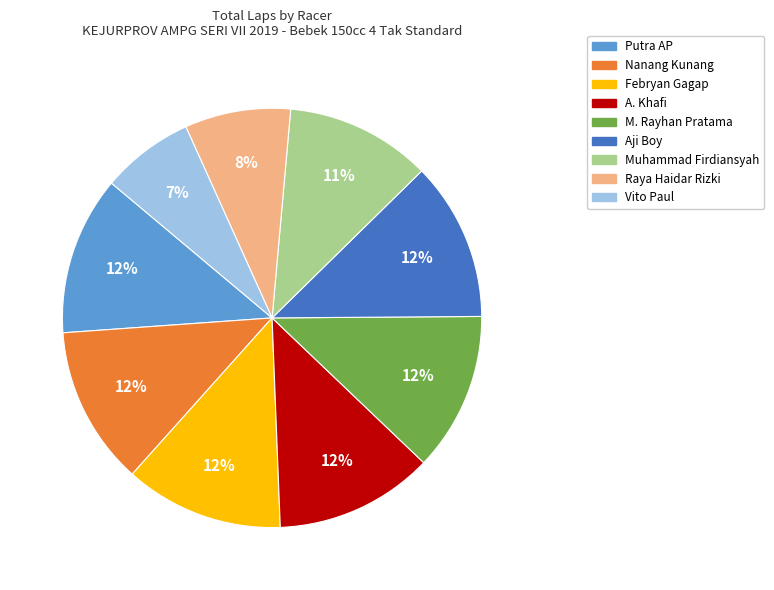

What is the ratio of the value at Febryan Gagap to the value at Nanang Kunang?

1.0